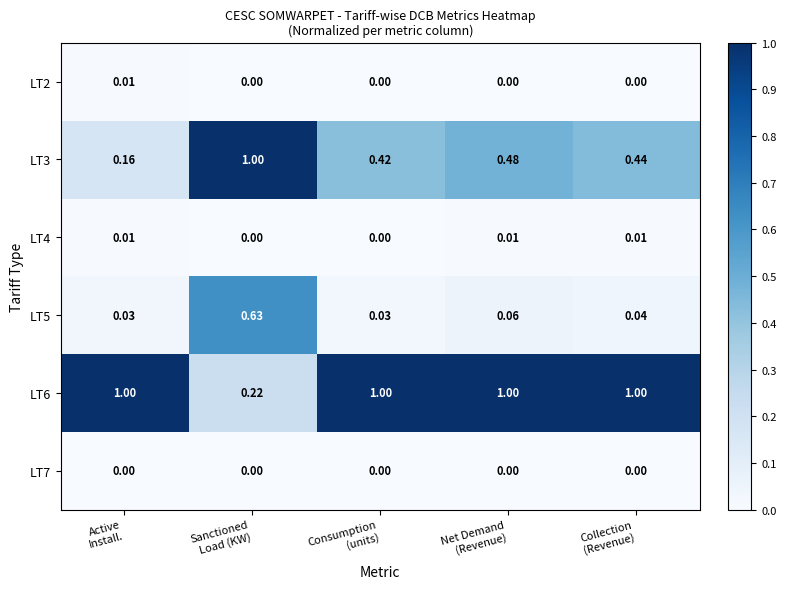

How many positive values does the LT4 series have?

3